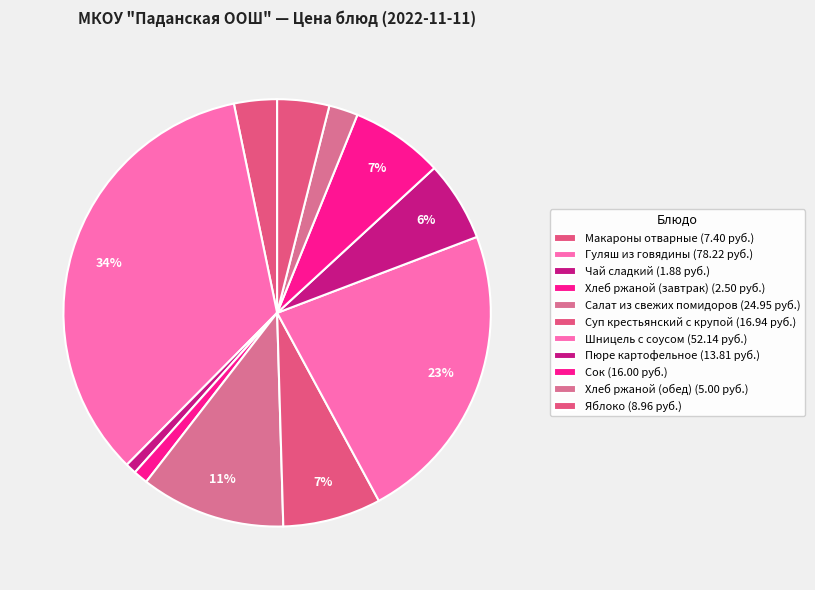

How many segments does this pie chart have?

11